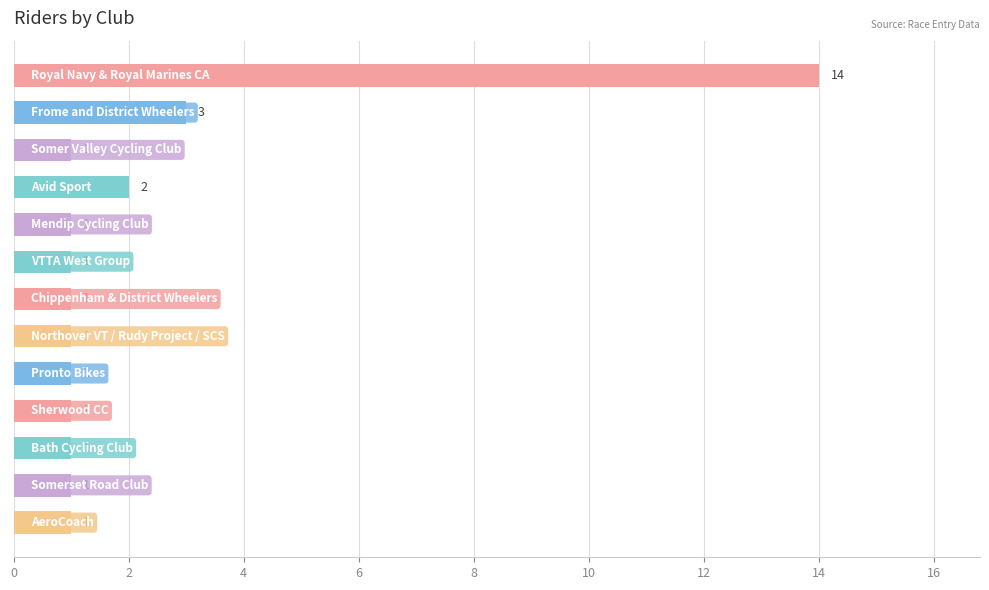

What is the sum of all values?

29